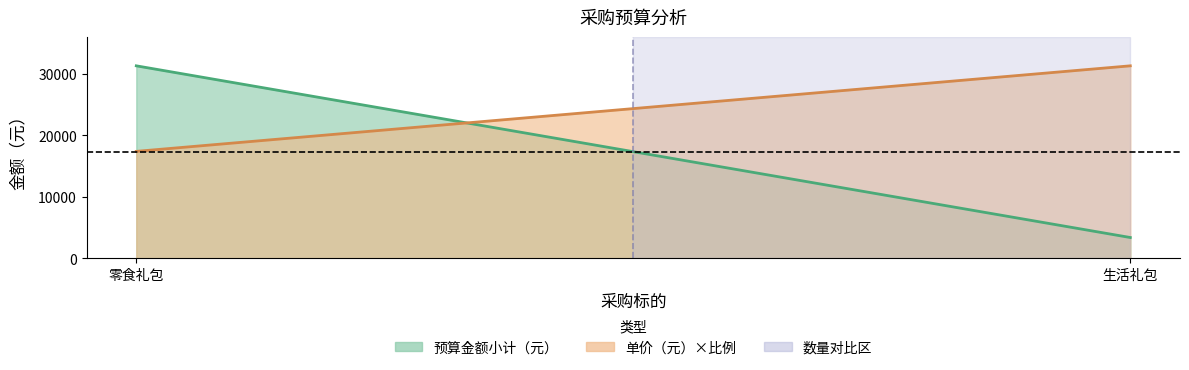

The value of 单价（元） at 生活礼包 is 22.5. True or false?

True